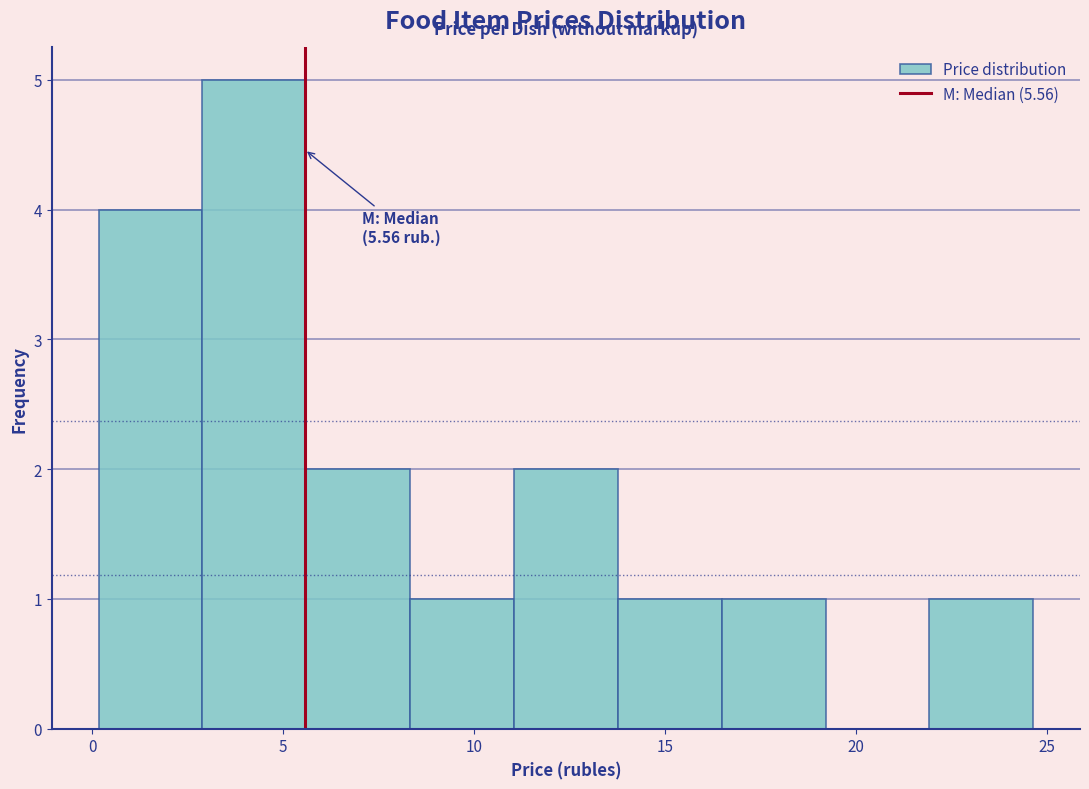

Over which range of the x-axis is the bar tallest?

3.0 to 5.5